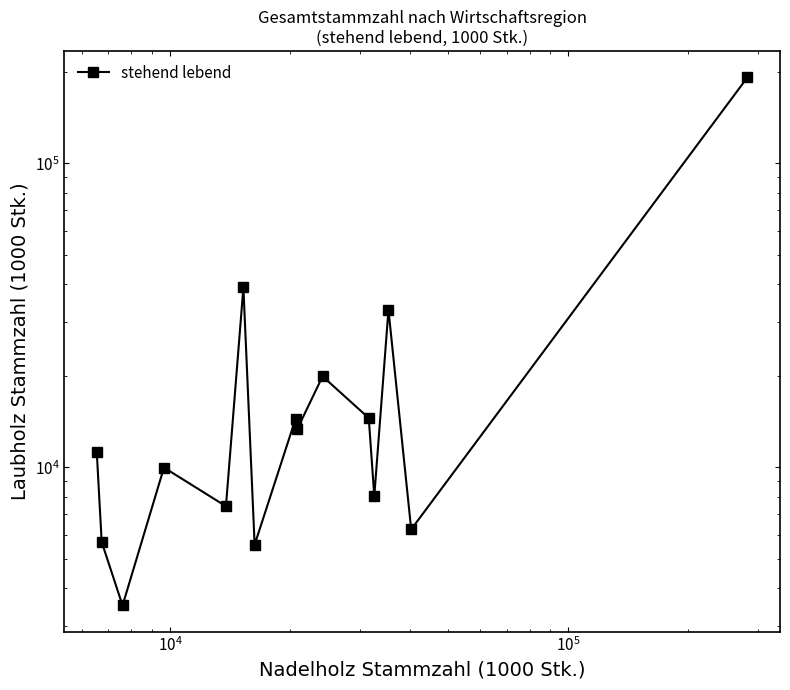

What is the difference between the second highest and minimum values?

35588